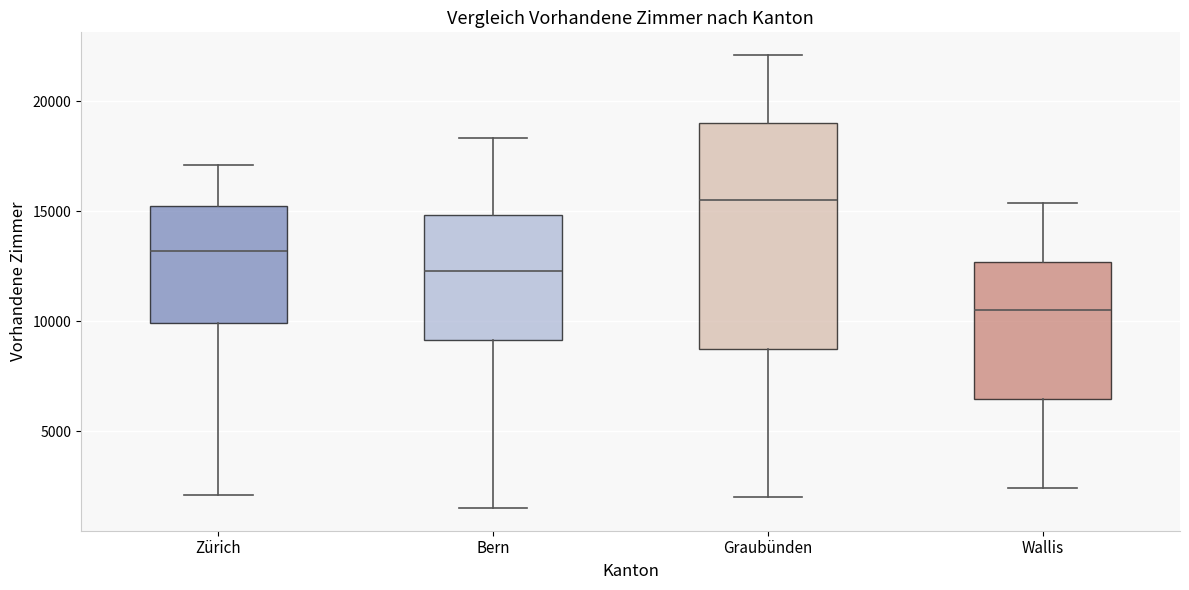

Where is the upper edge of the box for Graubünden on the y-axis? The values are not printed on the chart, so give them approximately, as read against the axis.

19000